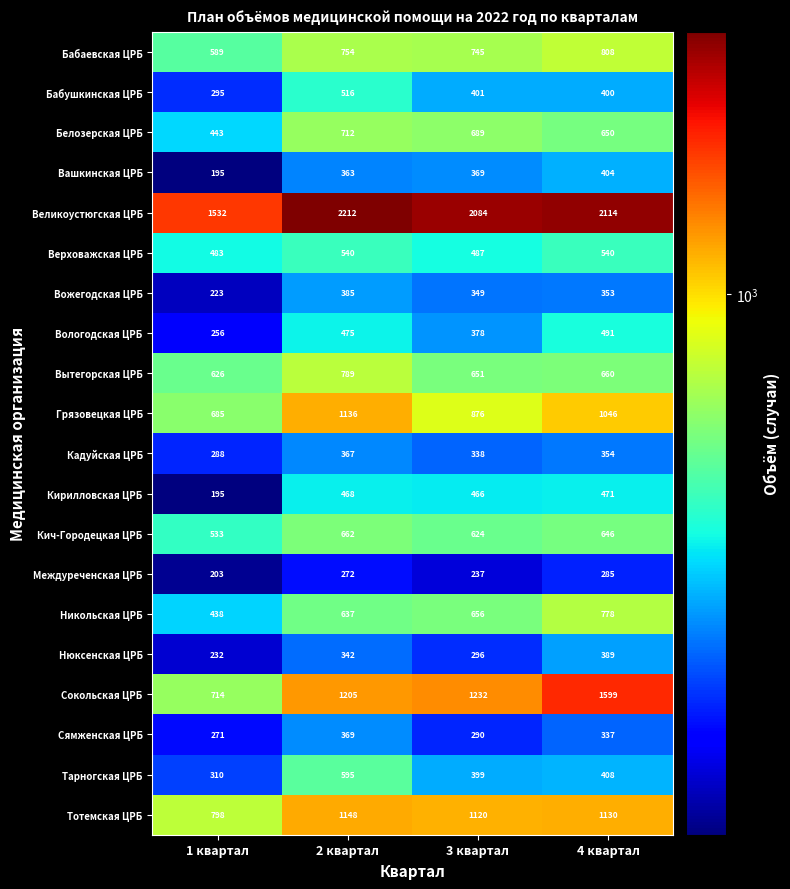

The value of Белозерская ЦРБ at 4 квартал is 650. True or false?

True